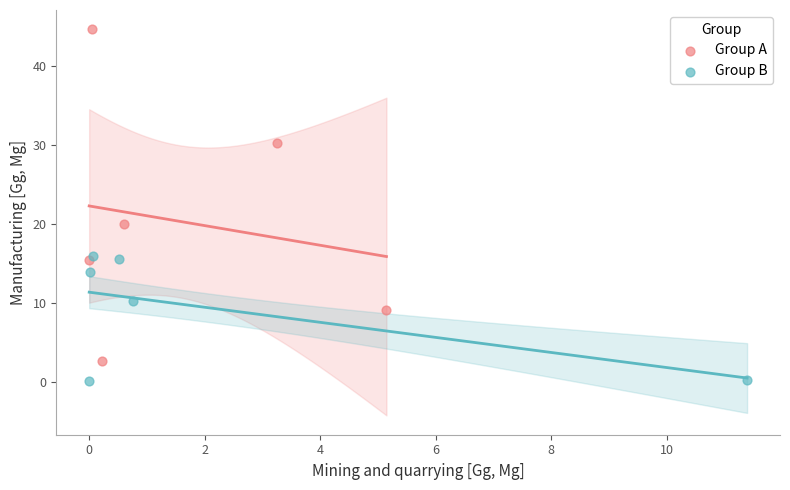

Which series reaches the maximum Y coordinate?

Group A